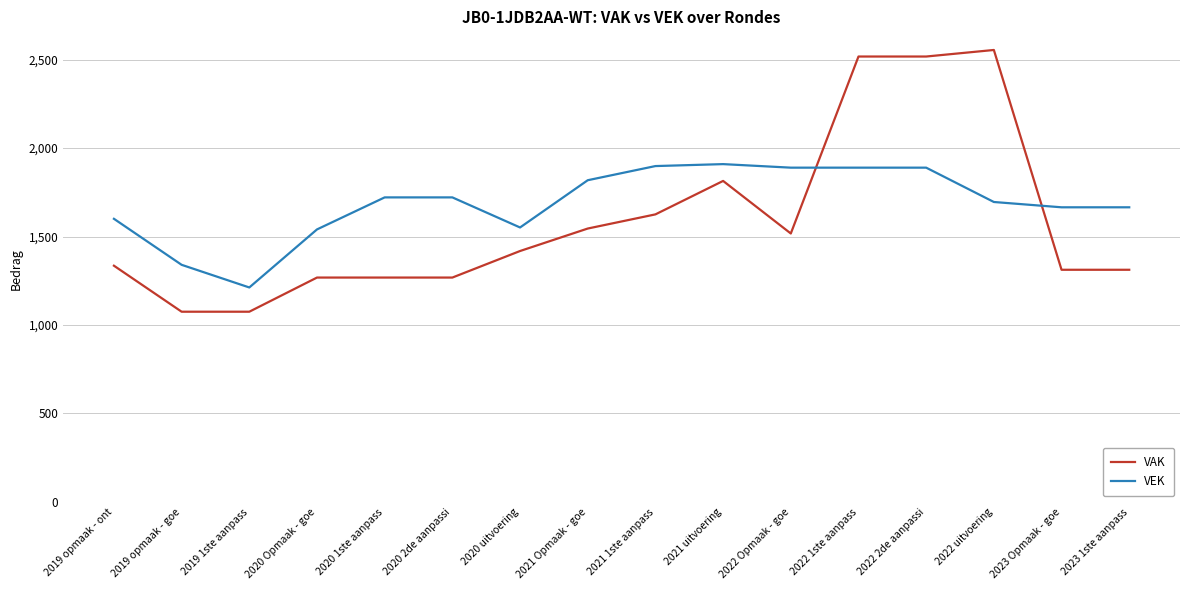

At 2022 2de aanpassi, list the series in order from largest to smallest.

VAK, VEK